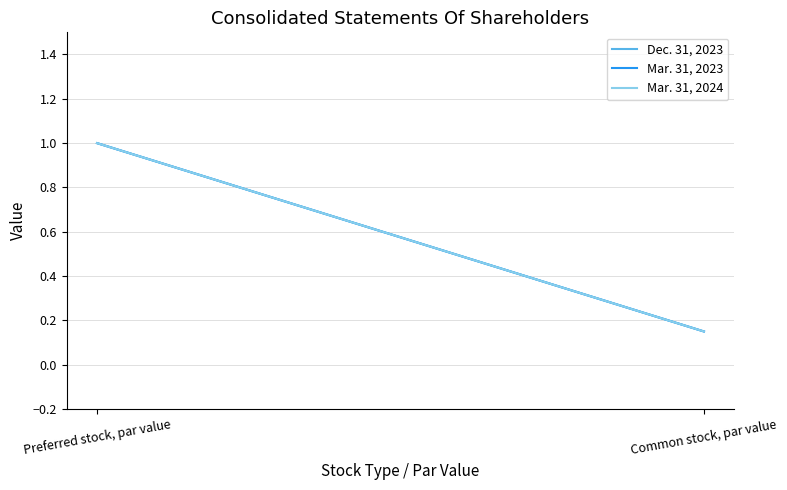

Rank the series by their maximum value, from highest to lowest.

Dec. 31, 2023, Mar. 31, 2023, Mar. 31, 2024